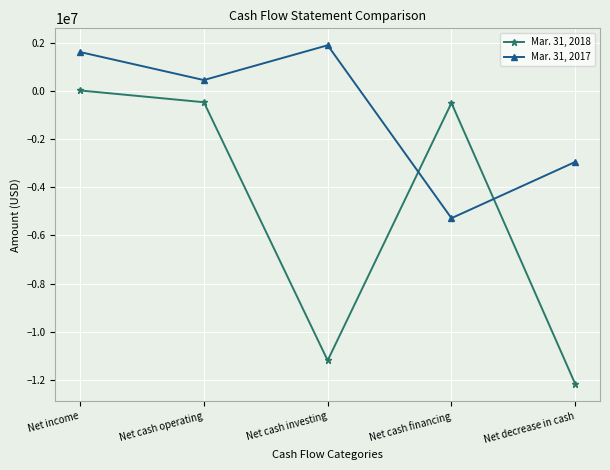

Does the chart have visible grid lines?

Yes